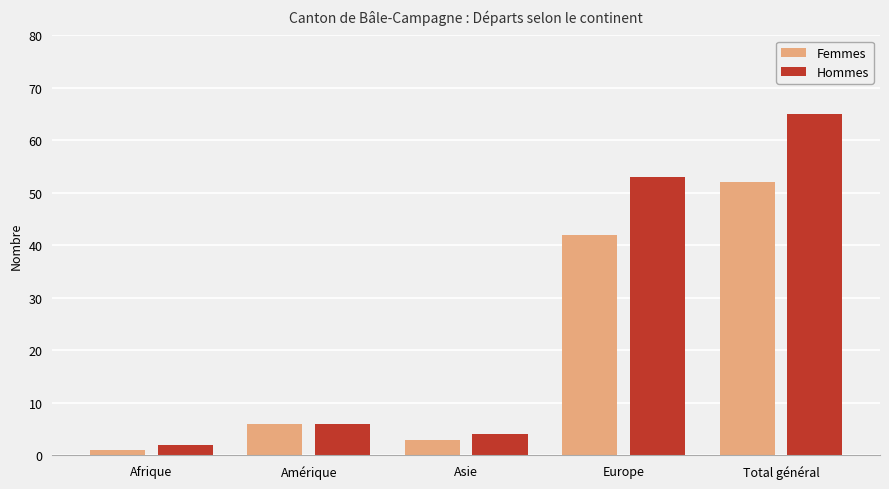

At which category does the chart reach its peak across all series?

Total général